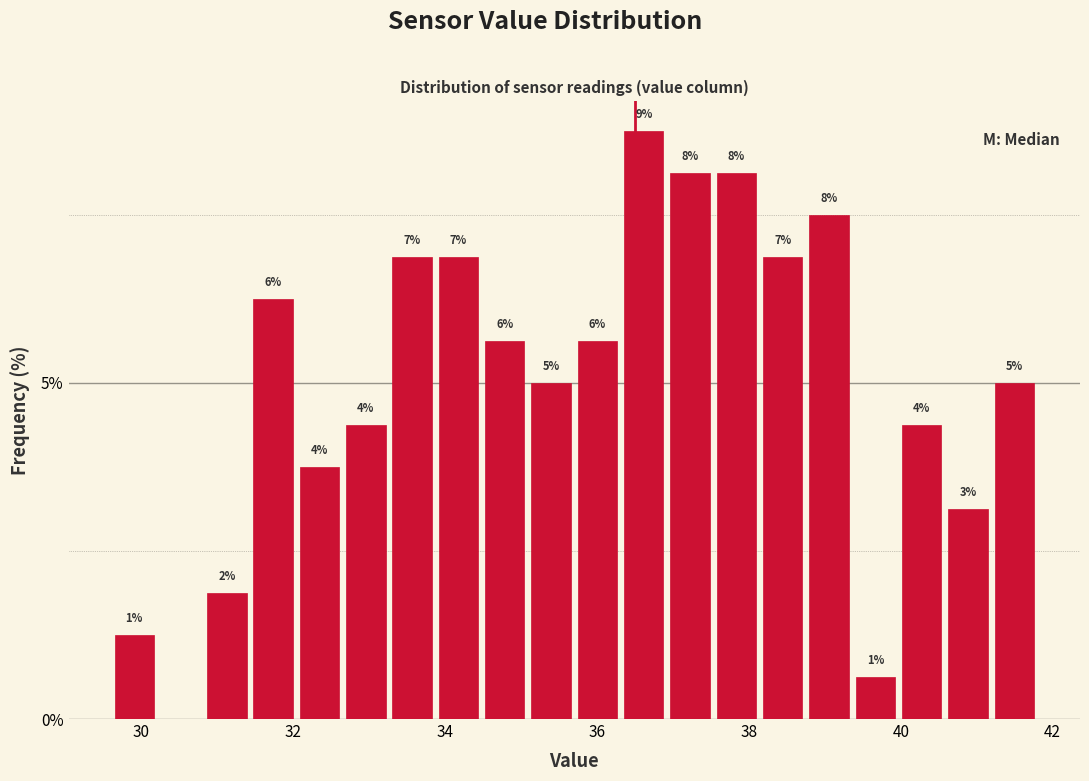

Around what value on the x-axis is the tallest bar? Give the approximate position of its centre, as read against the axis.

36.6